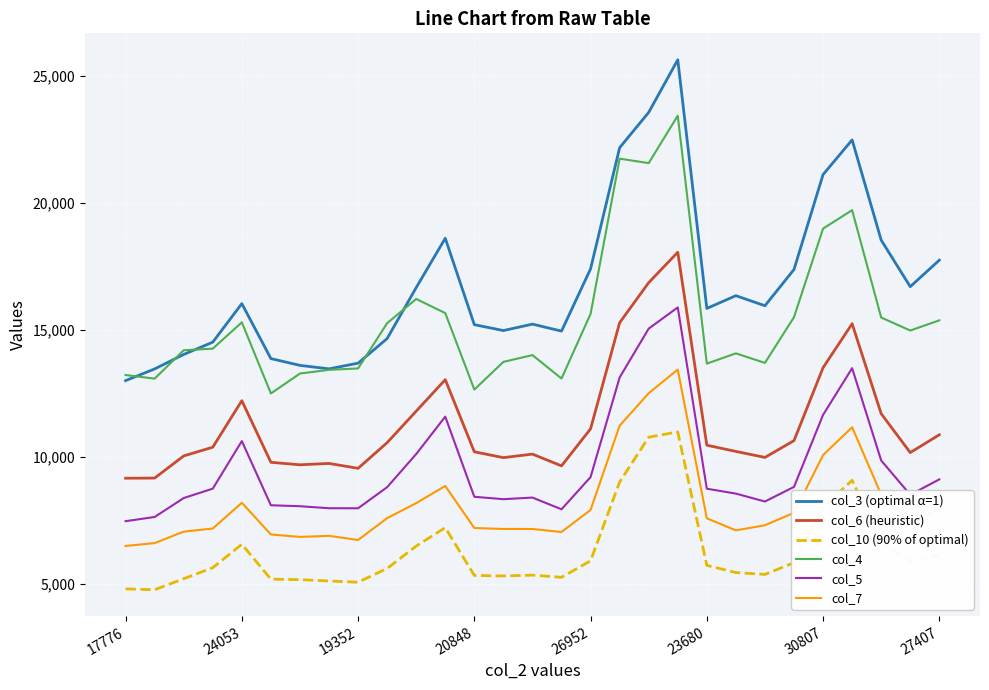

What is the lowest value of the col_7 series?

6482